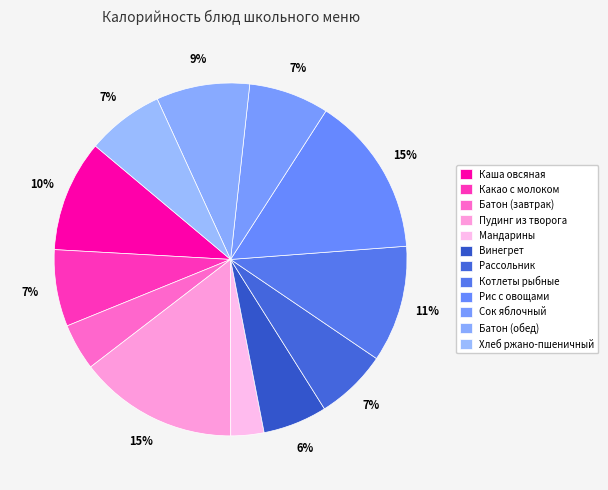

To the nearest percent, what is the combined percentage of Батон (обед) and Рис с овощами?

23%